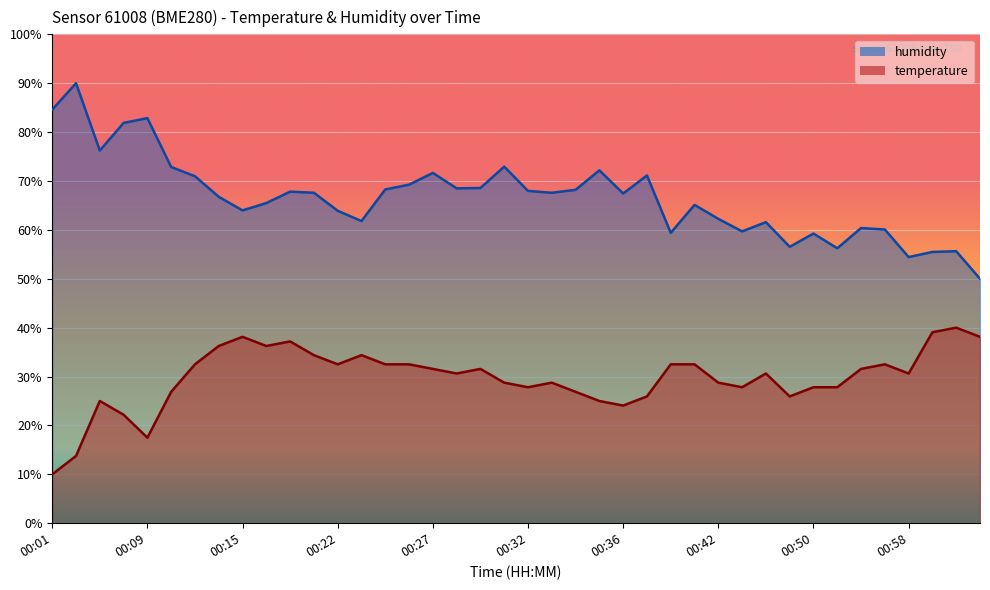

Where is humidity nearest to the value 70?

00:26